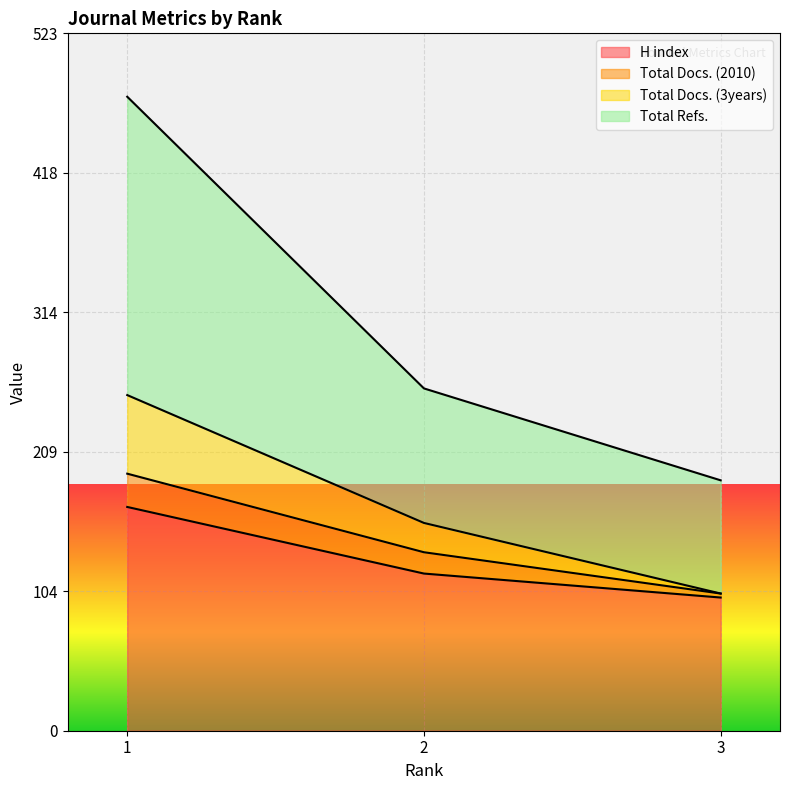

Which series changed the most between 2 and 3?

Total Refs.